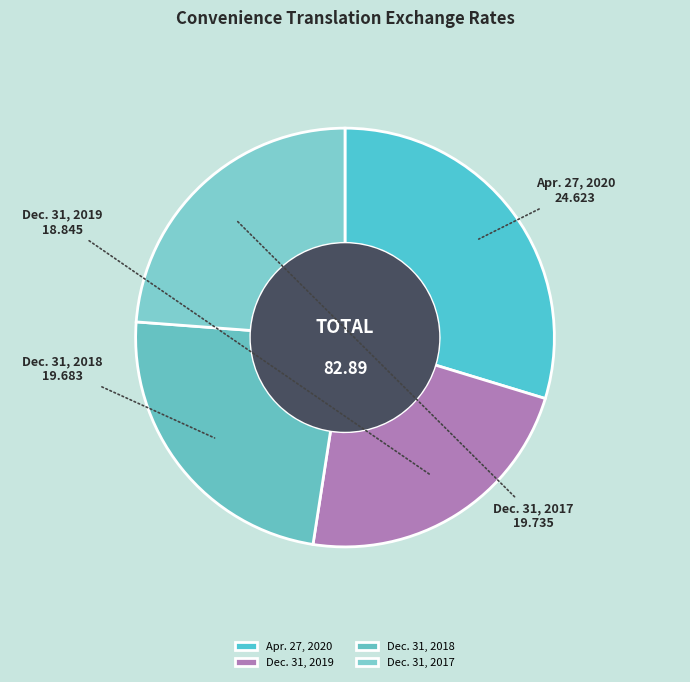

How many slices are in this pie chart?

4